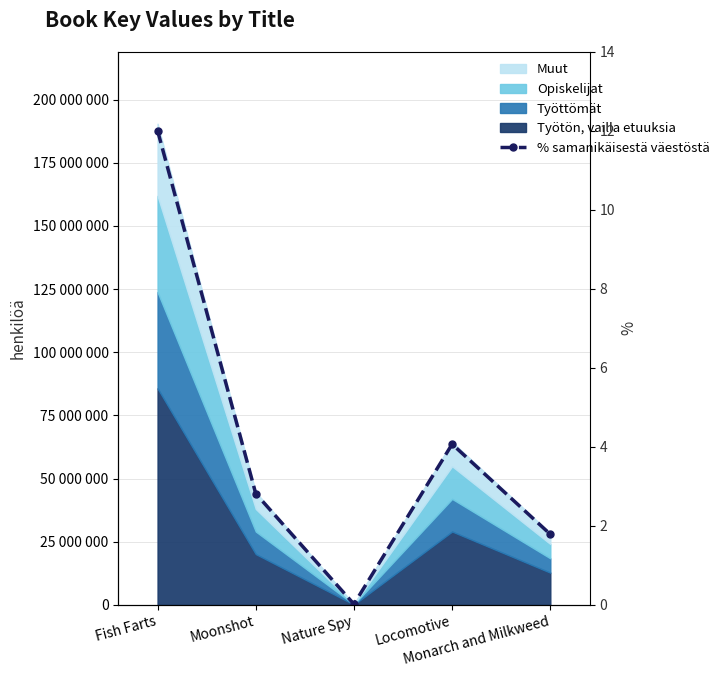

What position from the left is Fish Farts?

1